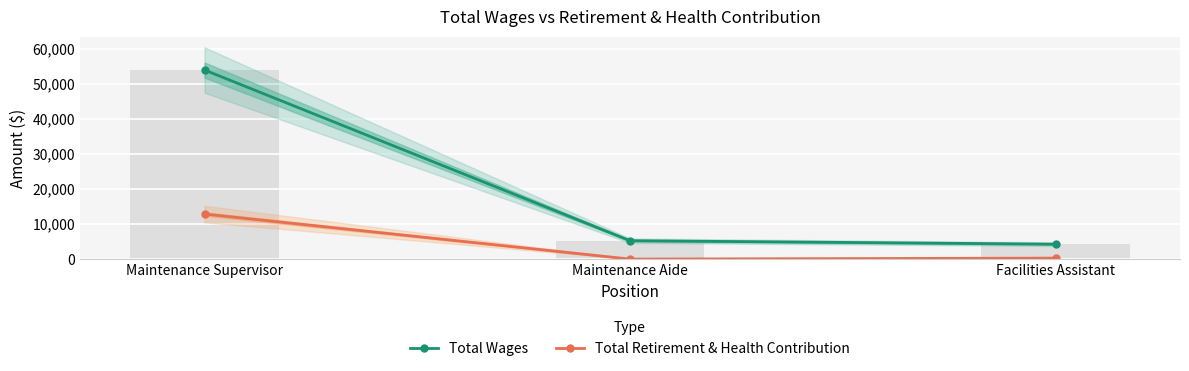

How many values in the Total Retirement & Health Contribution series are below 276?

1